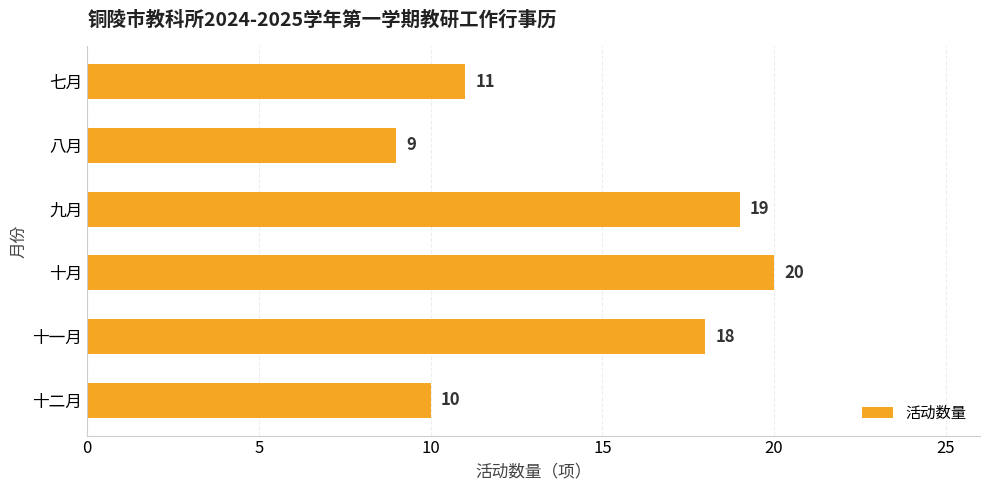

Are the bars grouped side by side (vs. stacked)?

No